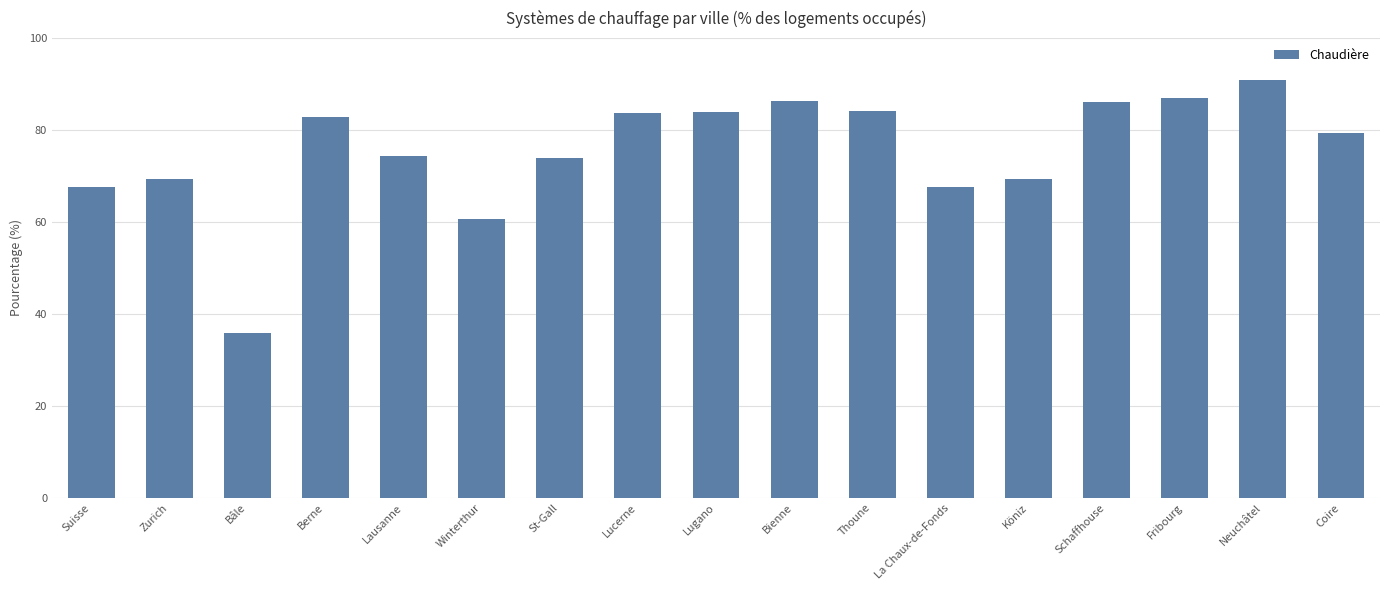

What is the change in value from Lausanne to Neuchâtel?

+16.5